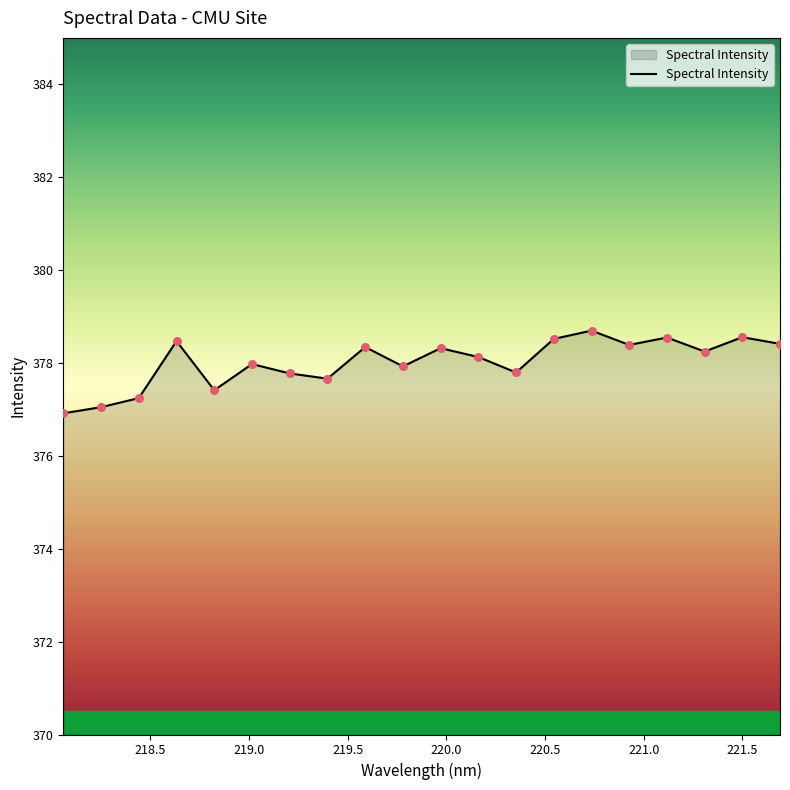

What is the difference between the maximum and minimum values?

1.8